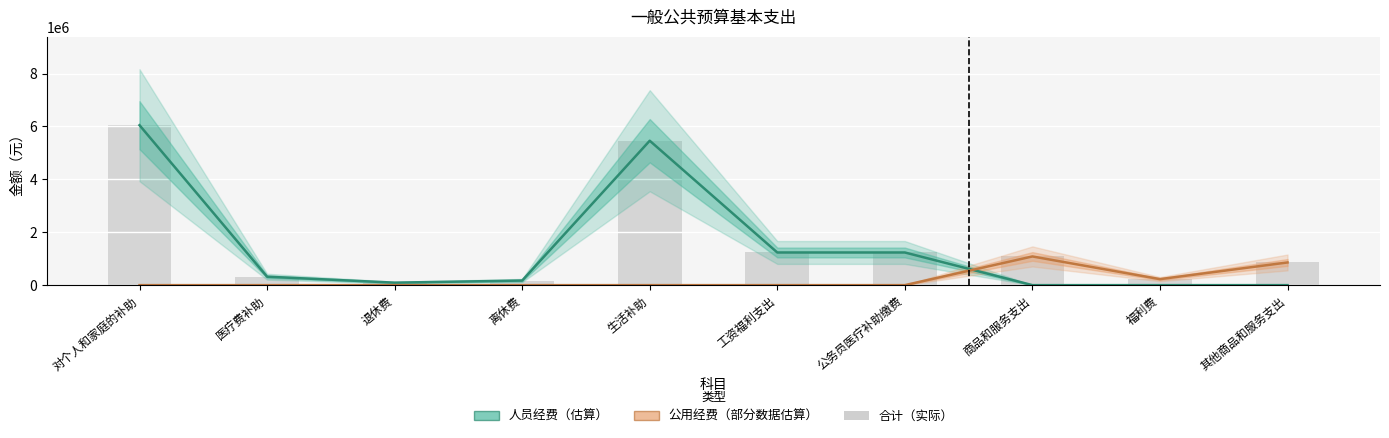

What is the sum of all 公用经费（部分数据估算） values?

2170043.7